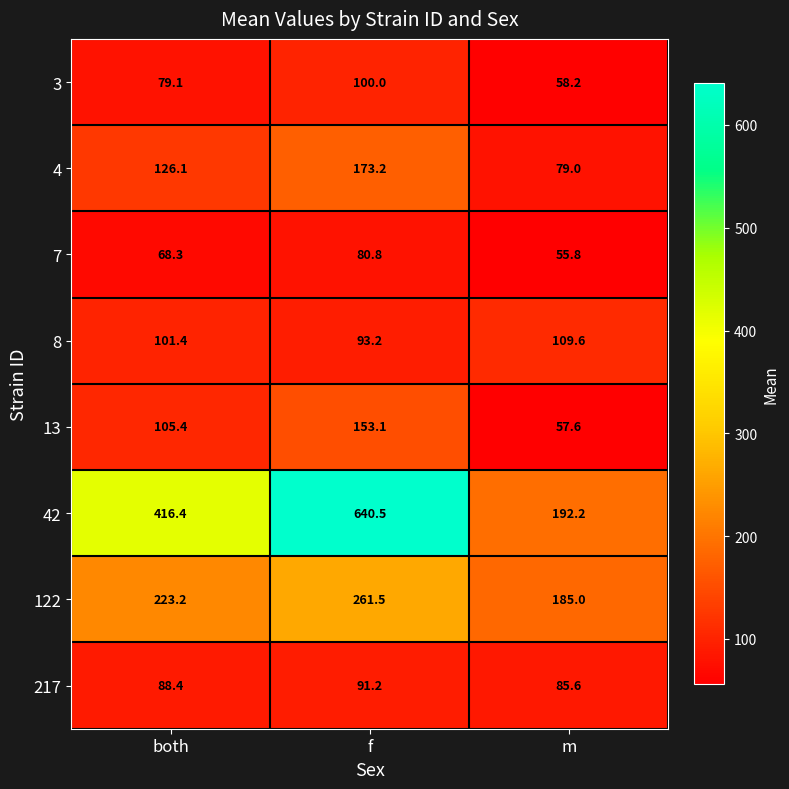

Count the number of categories in the chart.

3